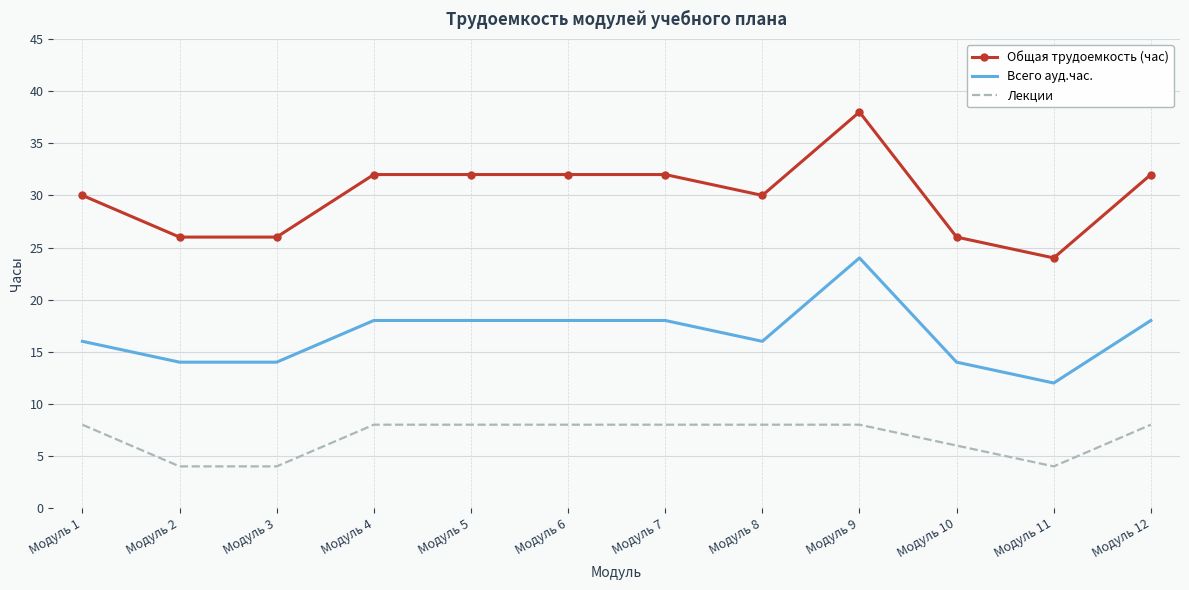

Which series has the widest spread of values?

Общая трудоемкость (час)